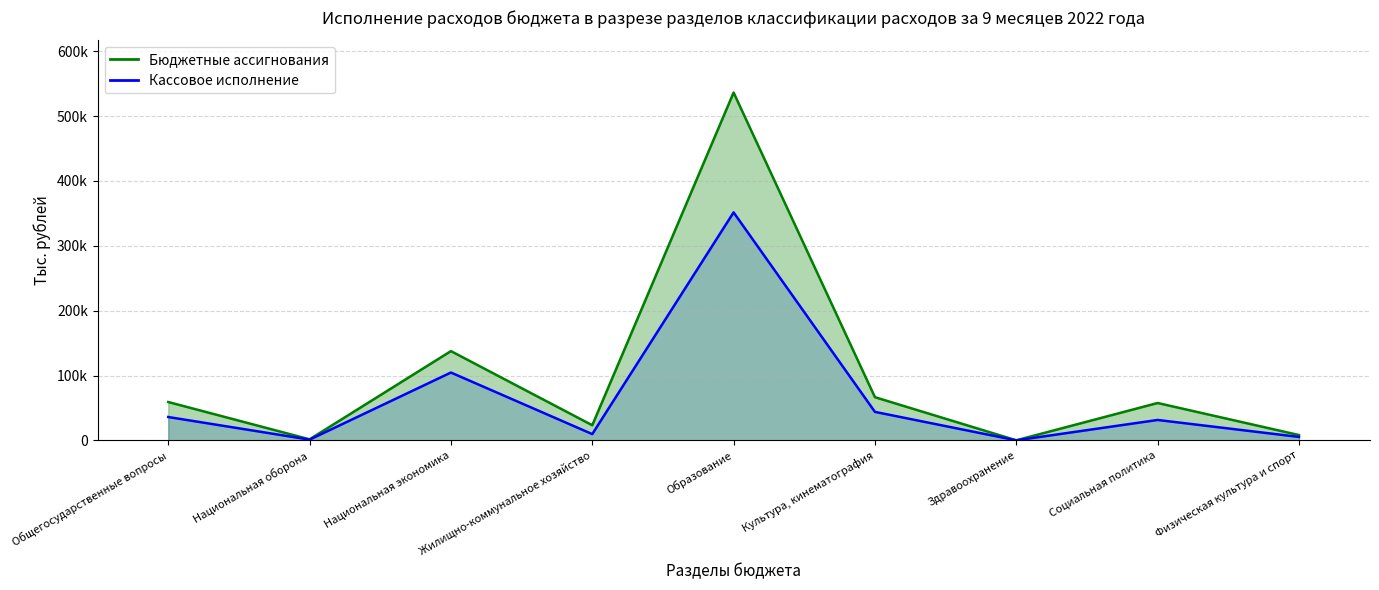

Count the number of data series in this chart.

2